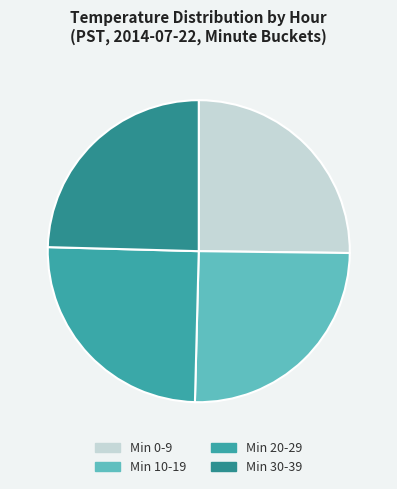

Count the number of slices in the pie.

4